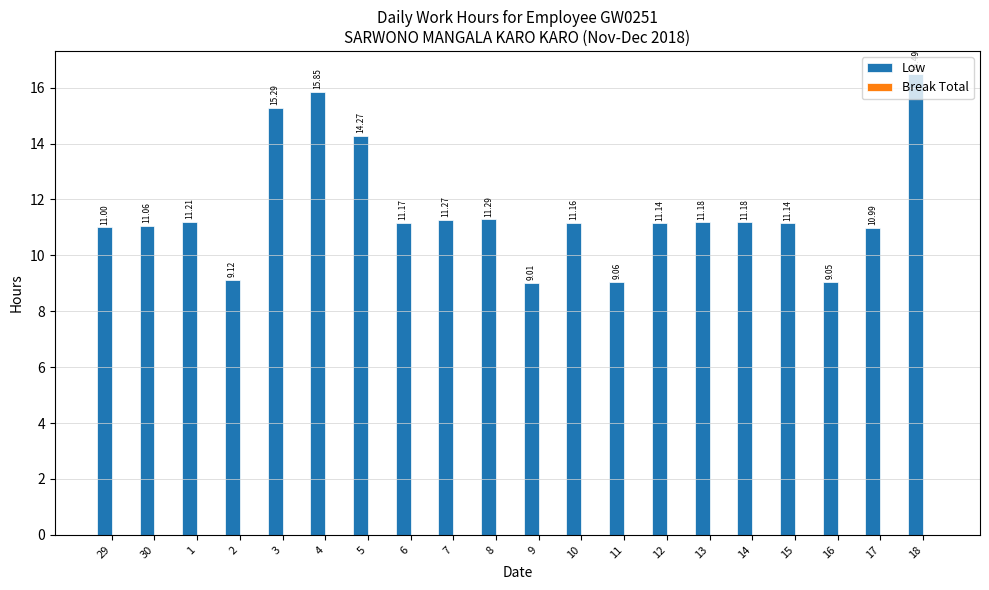

What is the difference between the maximum and minimum values?

7.5